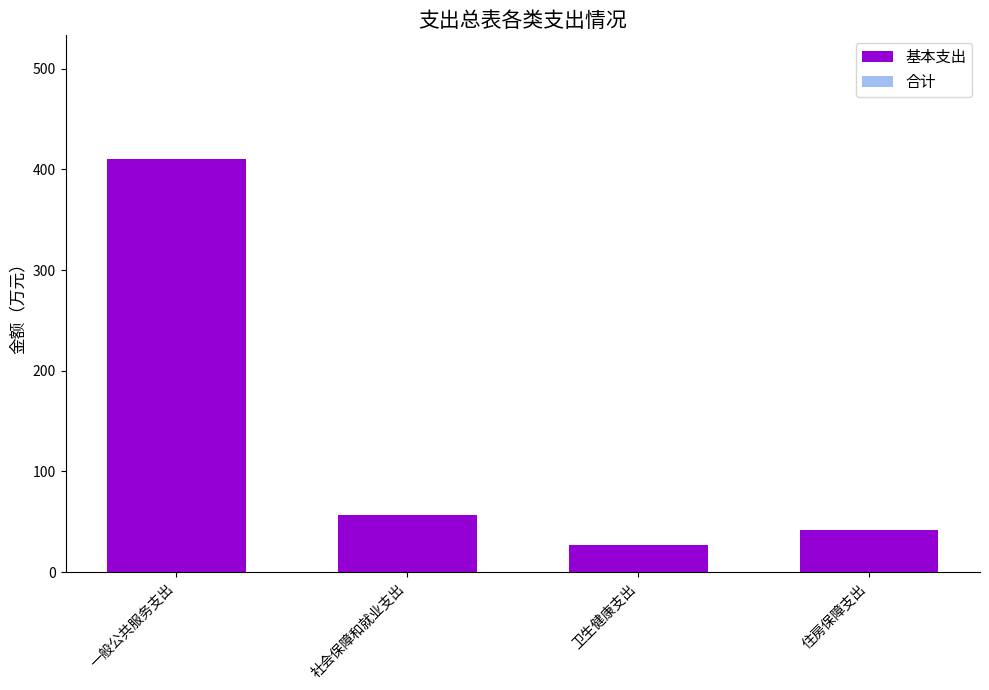

What is the label of the 2nd bar from the left?

社会保障和就业支出